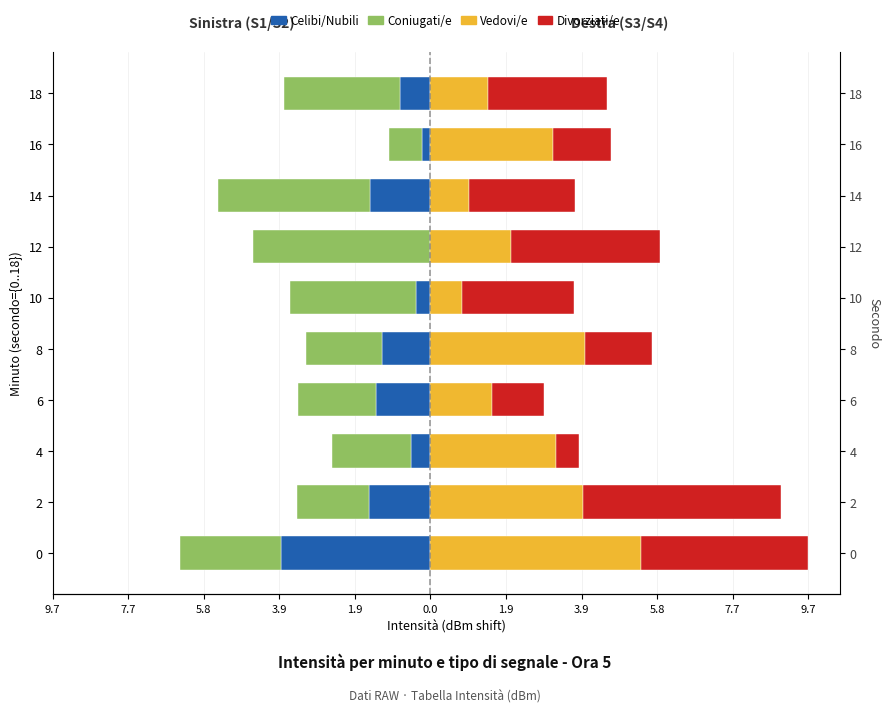

What are all the series names shown in the legend?

Celibi/Nubili, Coniugati/e, Vedovi/e, Divorziati/e